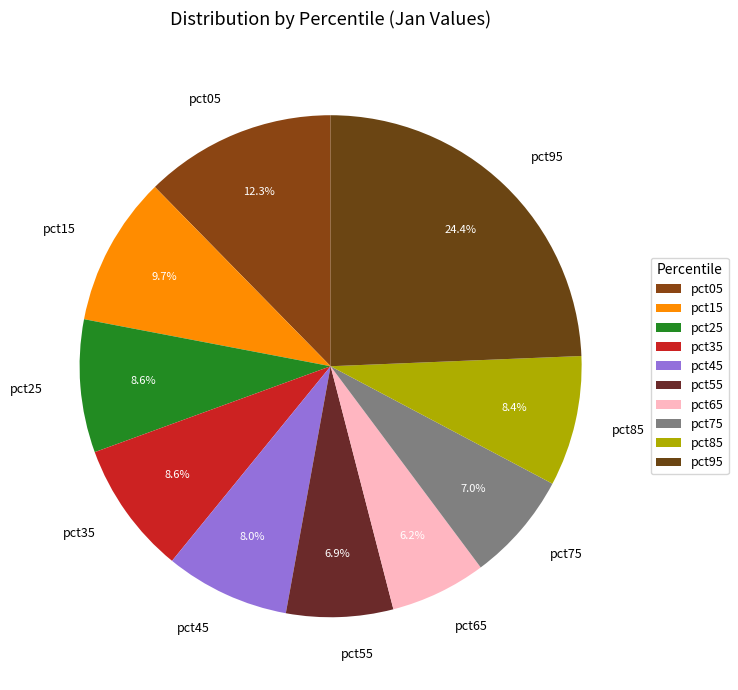

Count the number of slices in the pie.

10